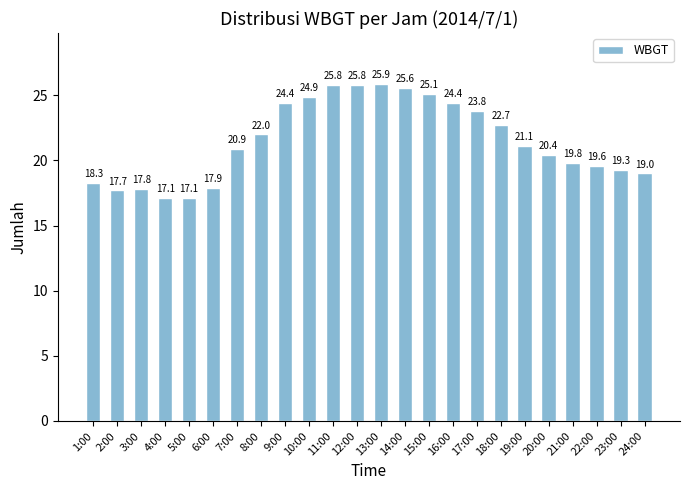

At which label does the data first exceed 21?

8:00